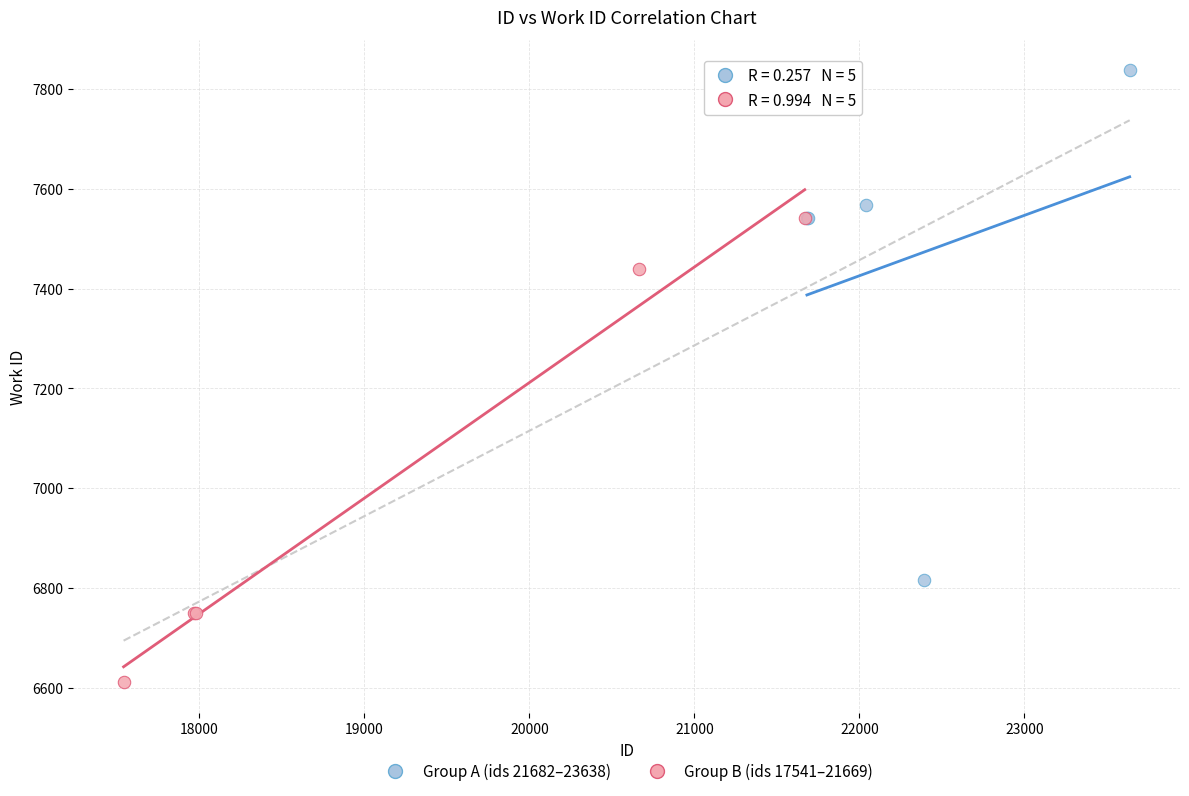

Which series has the largest Y range (max minus min)?

Group A (ids 21682–23638)